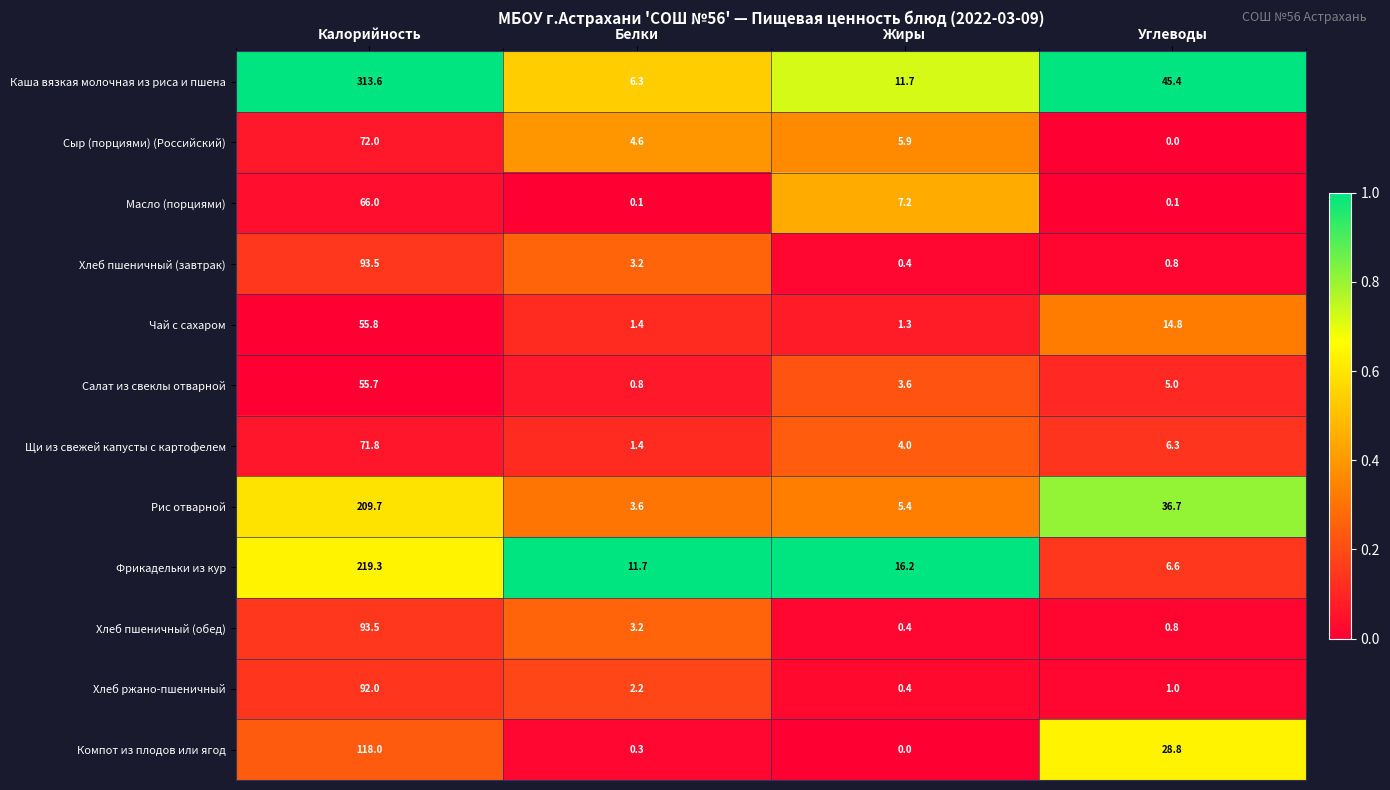

What is the difference between the Каша вязкая молочная из риса и пшена values at Жиры and Белки?

5.4